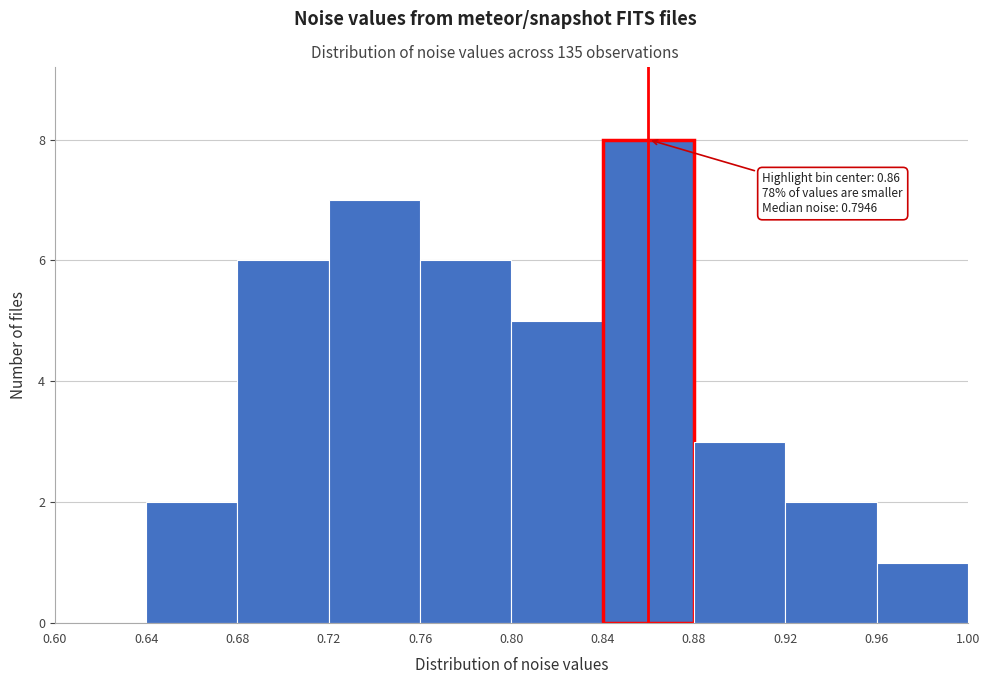

Over which range of the x-axis is the bar tallest?

0.84 to 0.88